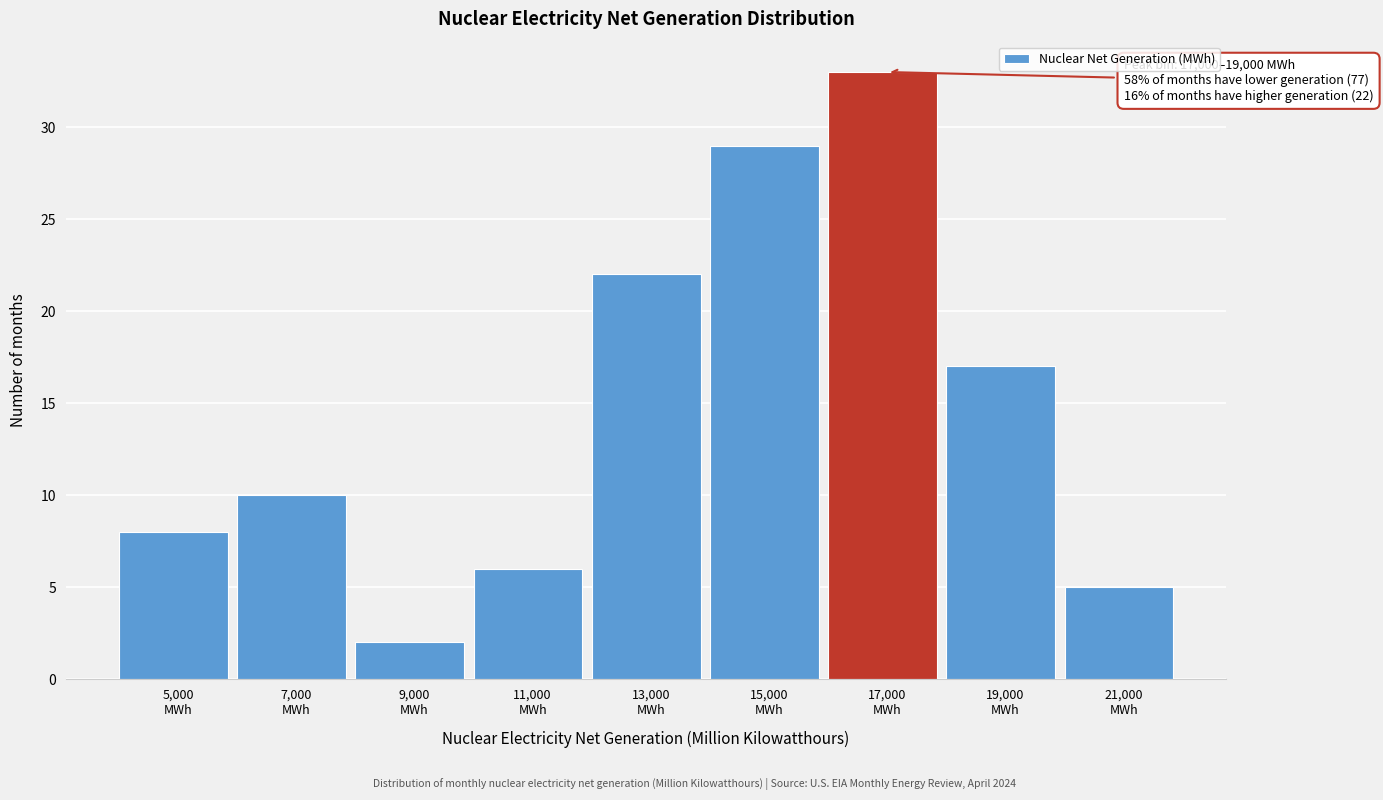

Reading left to right, what are all the values shown in this chart?

8	10	2	6	22	29	33	17	5